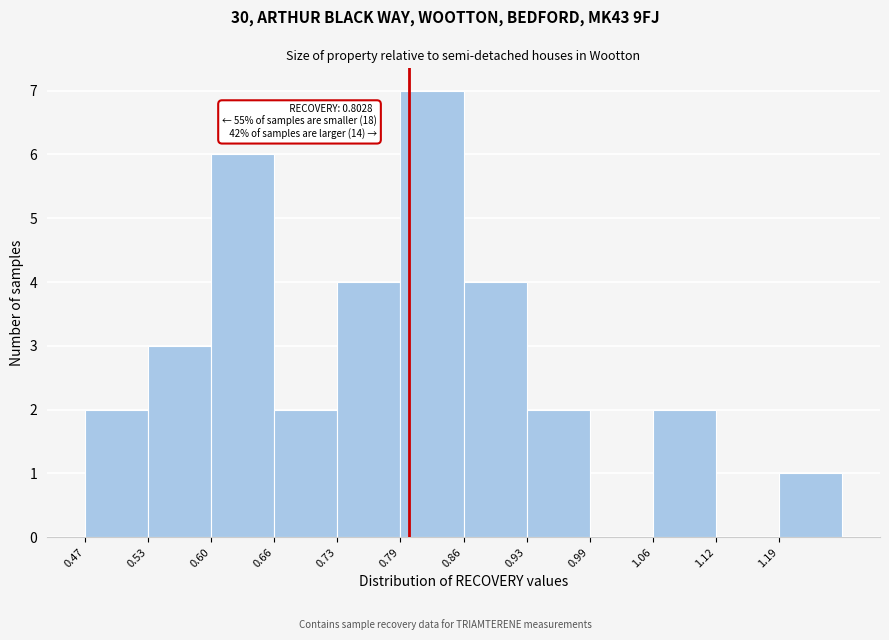

Over which range of the x-axis is the bar tallest?

0.79 to 0.86